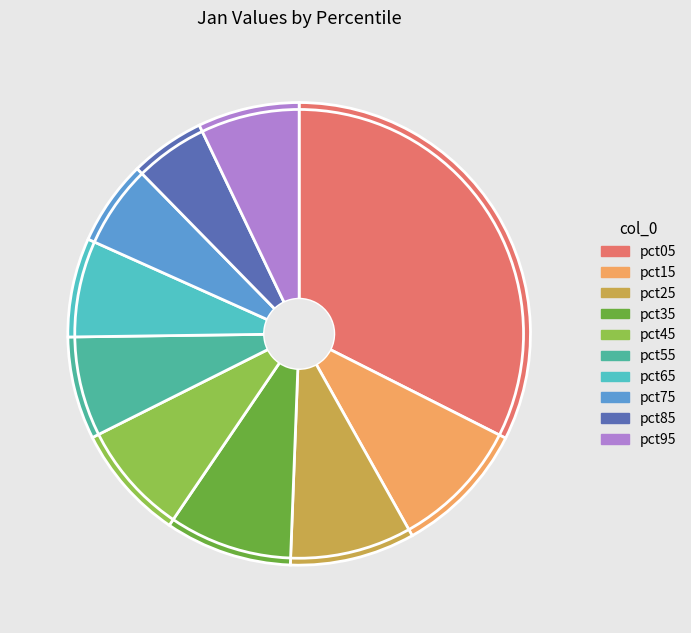

How many segments does this pie chart have?

10